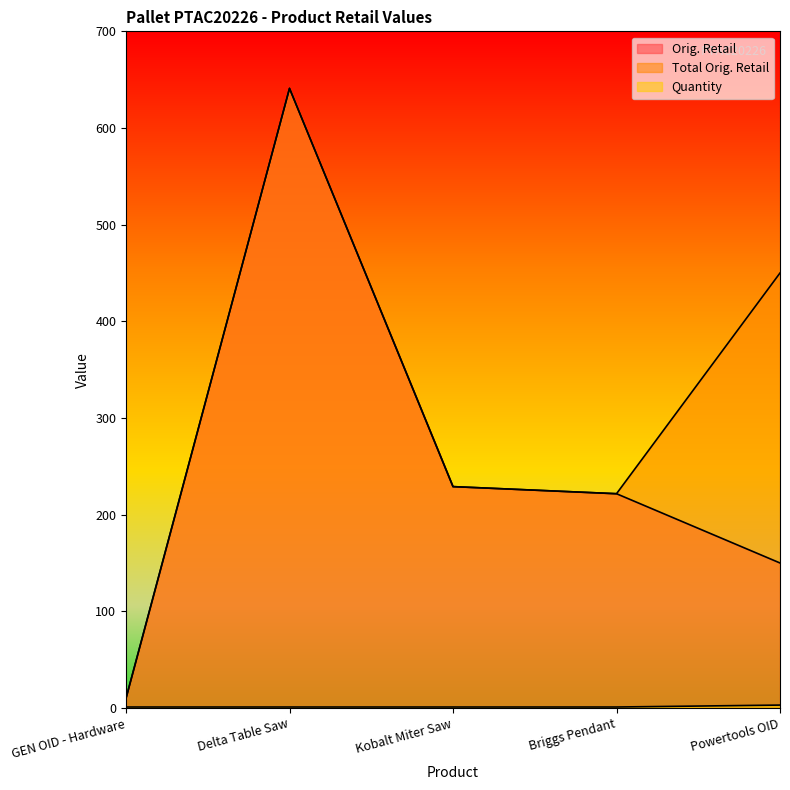

Rank the series at Powertools OID from lowest to highest value.

Quantity, Orig. Retail, Total Orig. Retail